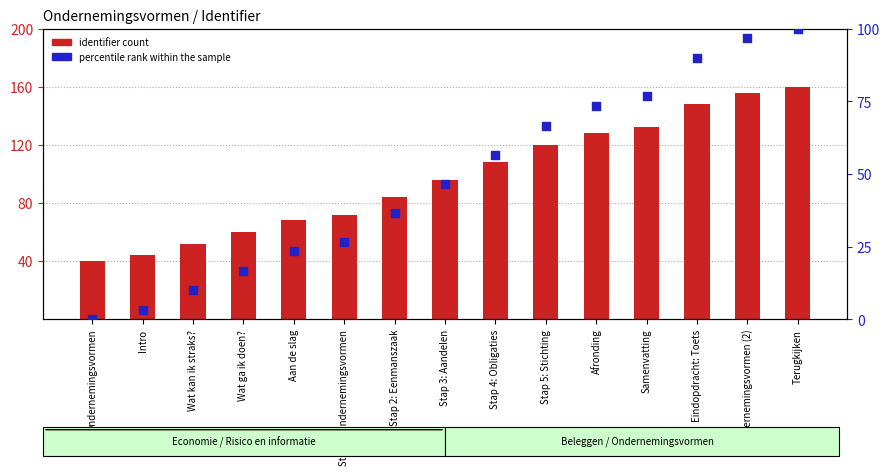

What is the total value across all series at Wat ga ik doen??

76.7